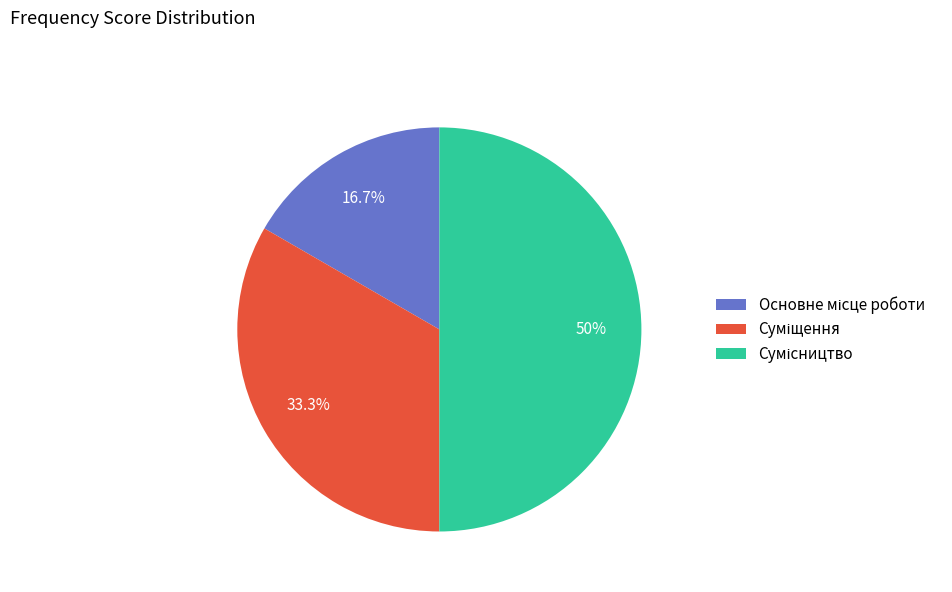

What is the change in value from Основне місце роботи to Суміщення?

+1